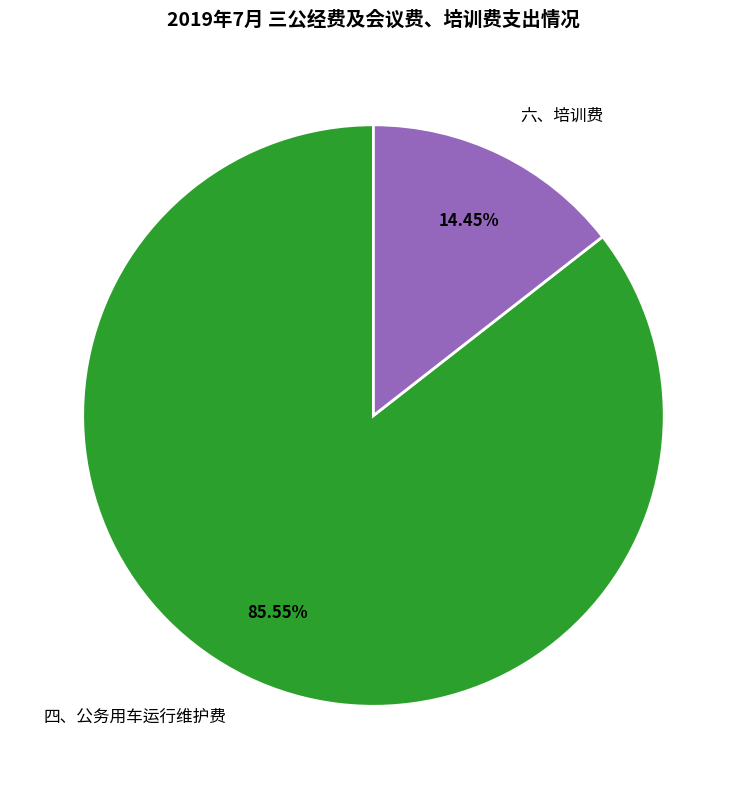

Combined, do 四、公务用车运行维护费 and 六、培训费 account for over 50%?

Yes